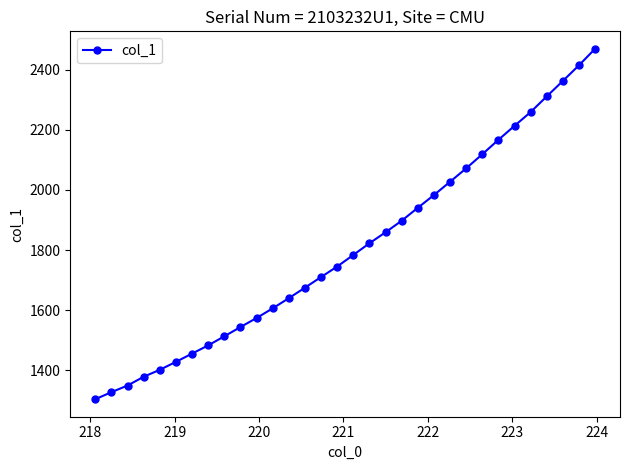

What is the smallest value displayed?

1303.9